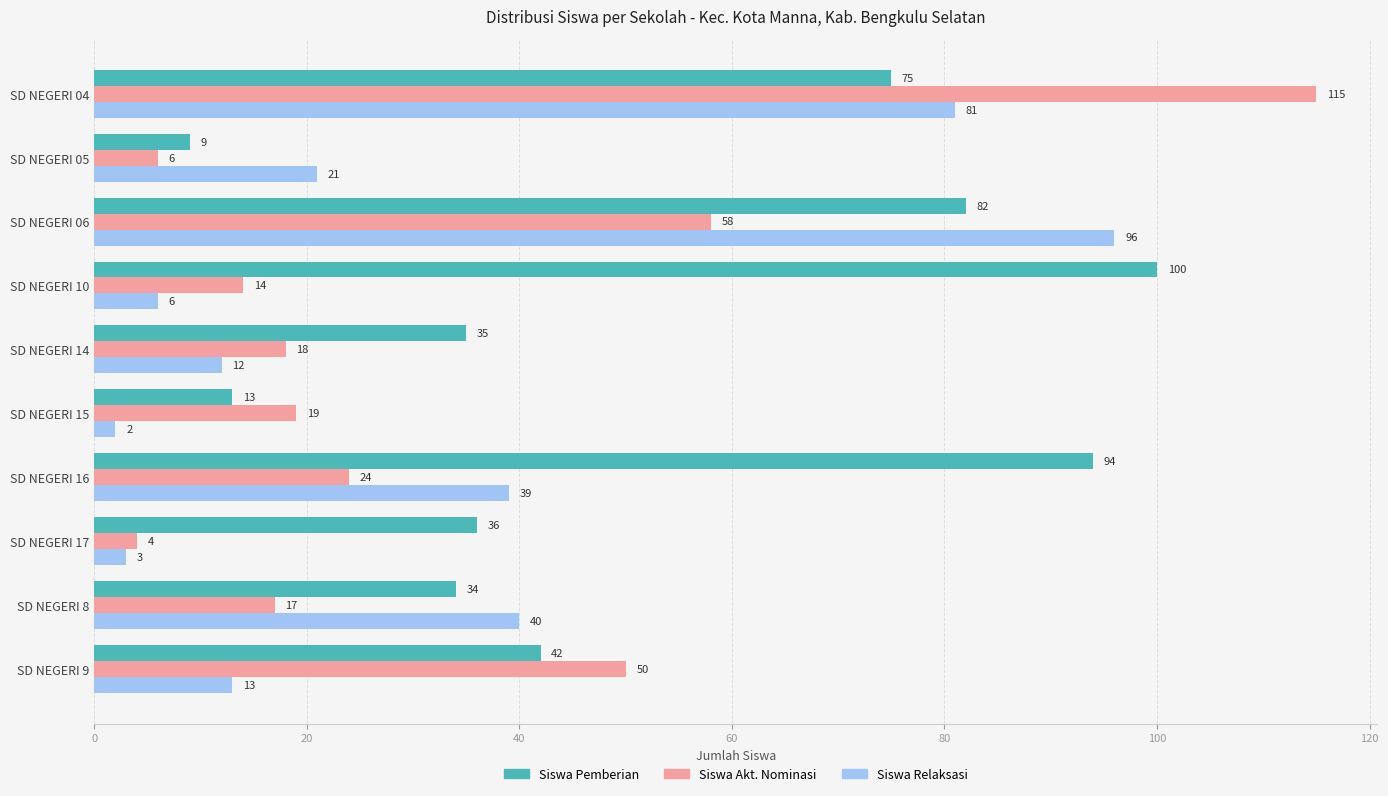

Is it true that Siswa Pemberian equals 115 at SD NEGERI 06?

False